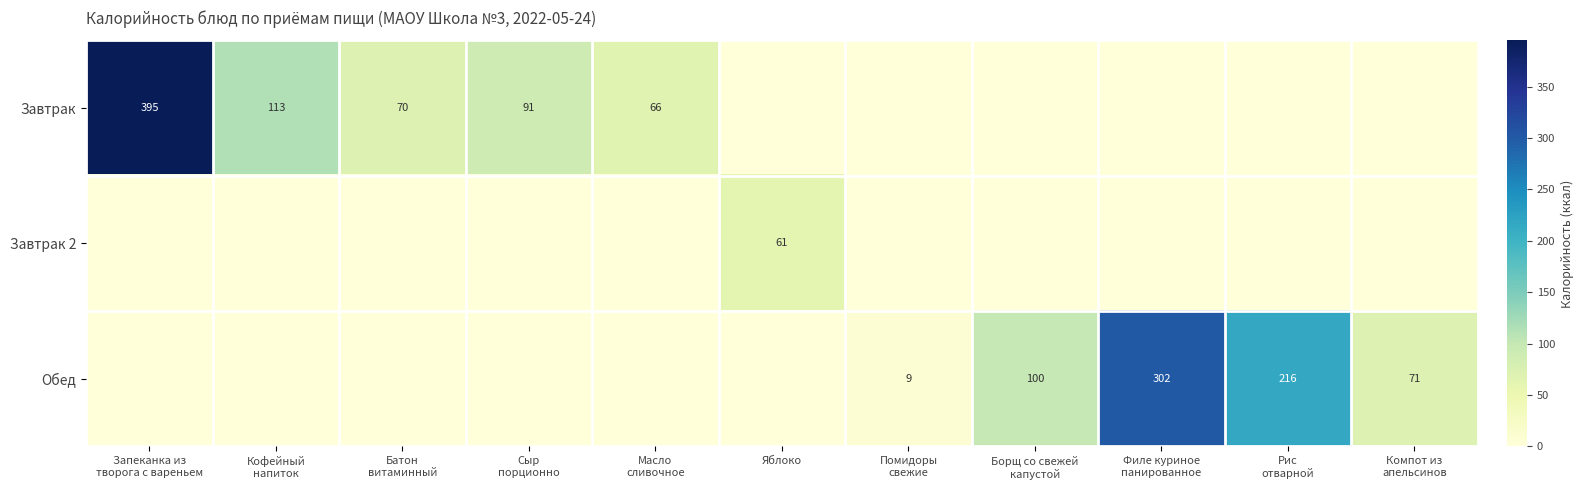

Which series has the widest spread of values?

Завтрак